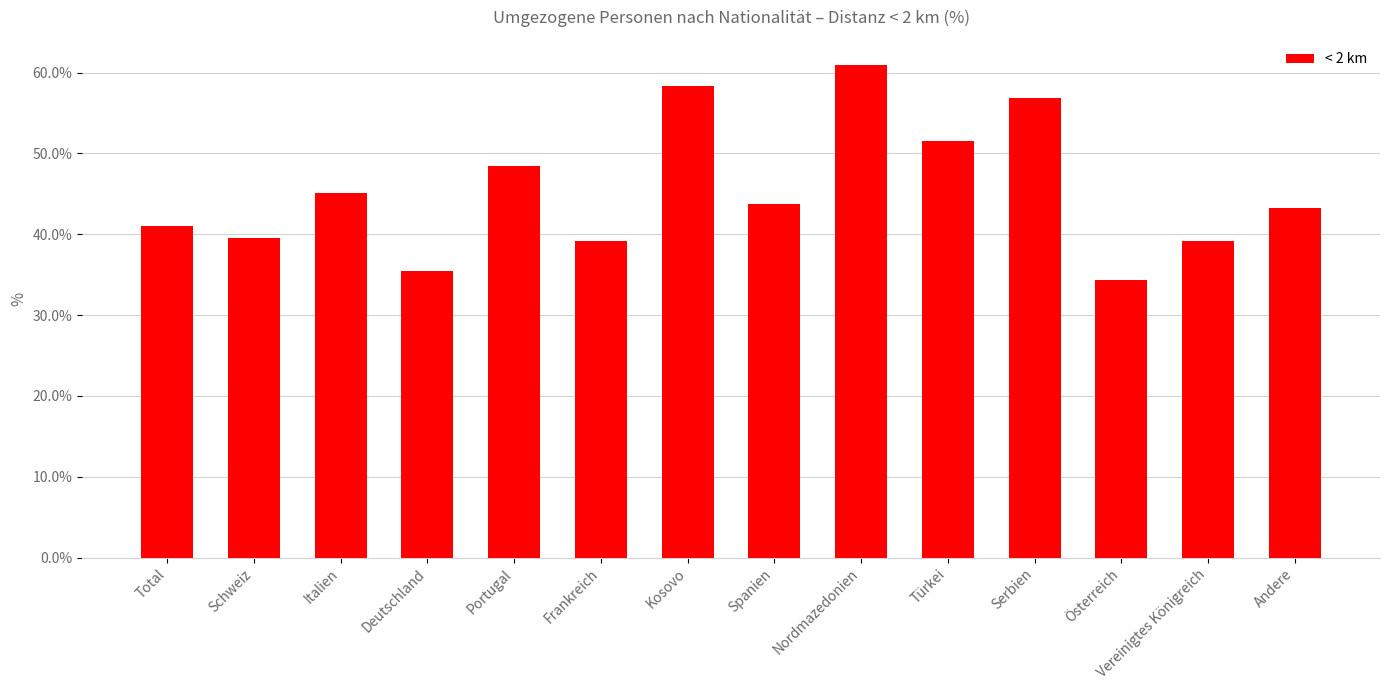

What is the sum of all values?

637.2